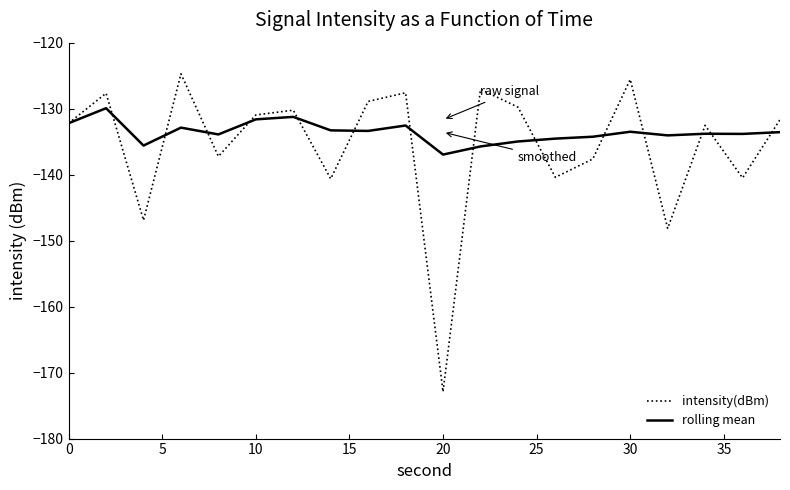

List the series in order of their peak value, highest first.

intensity(dBm), rolling mean